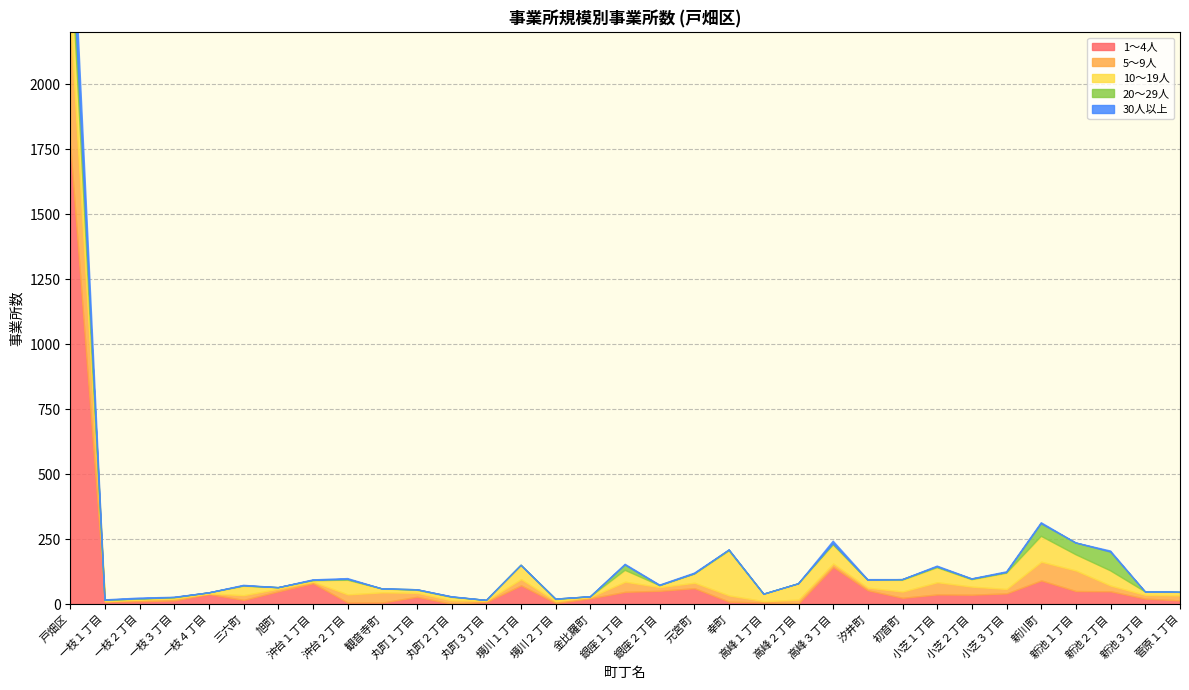

What are all the series names shown in the legend?

1～4人, 5～9人, 10～19人, 20～29人, 30人以上